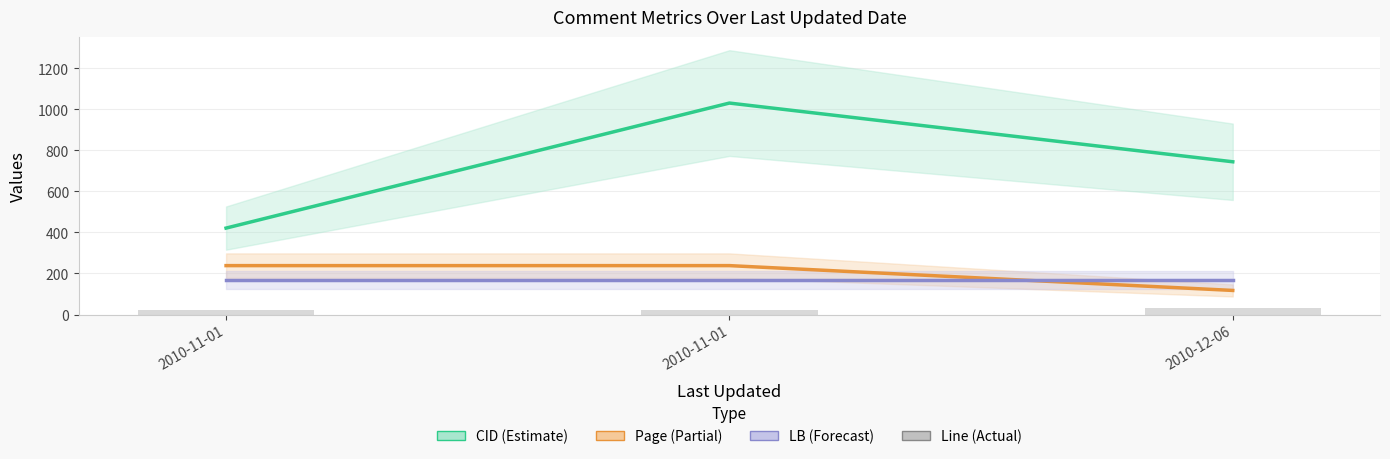

Which series has the largest total across all categories?

CID